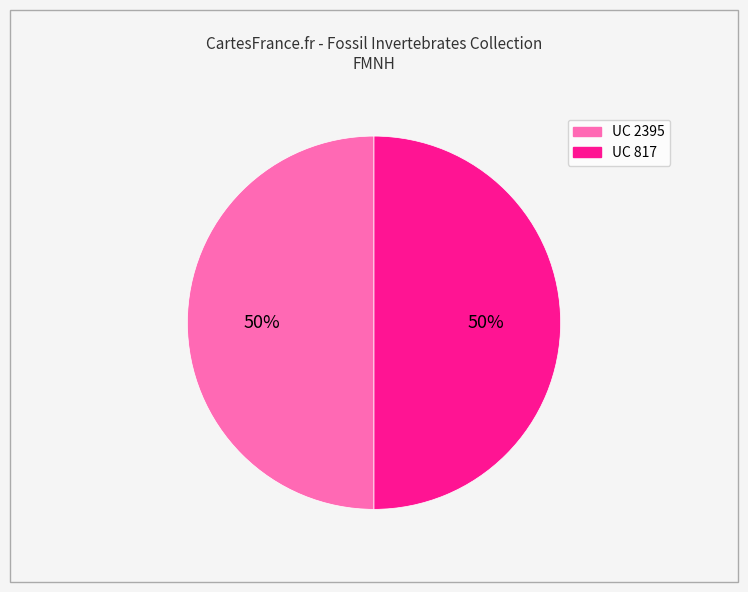

To the nearest percent, what percentage of the pie is UC 817?

50%